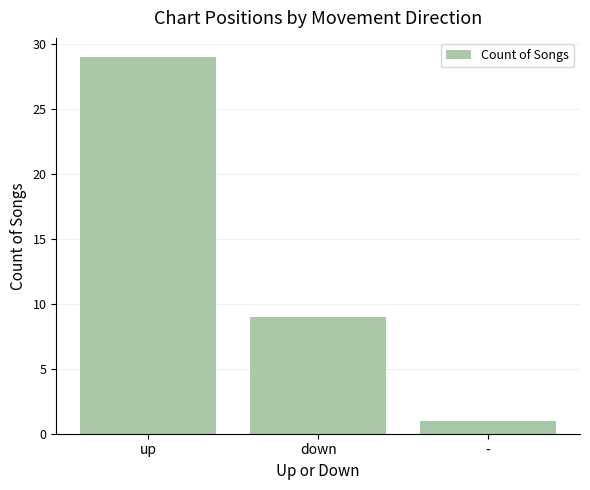

The value at down is 9. True or false?

True